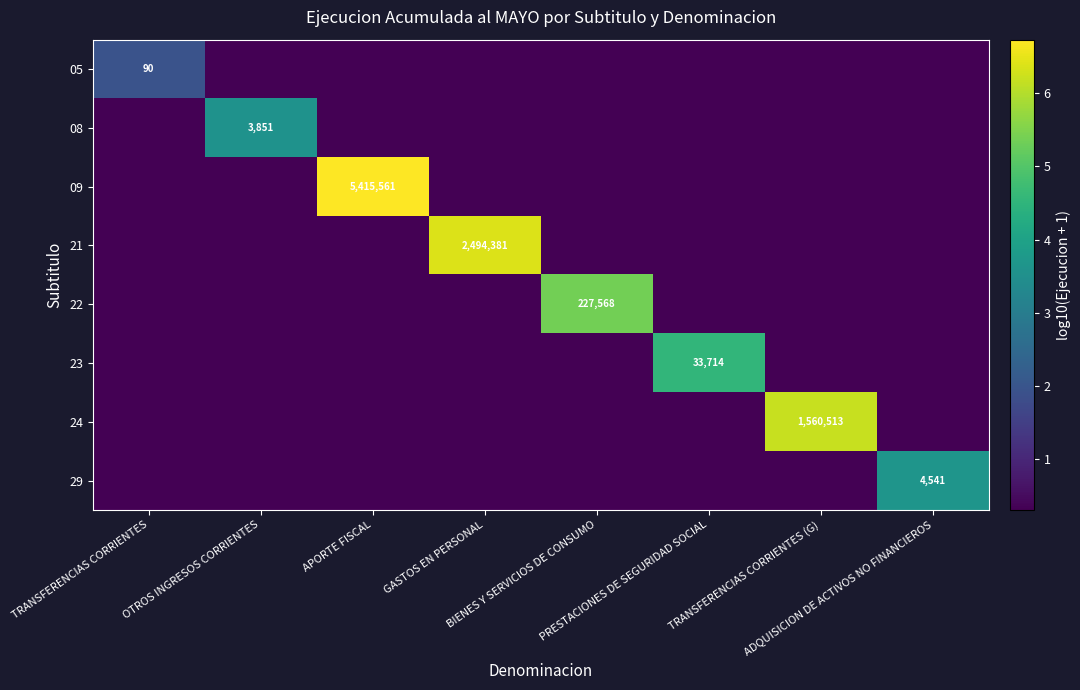

Between OTROS INGRESOS CORRIENTES and BIENES Y SERVICIOS DE CONSUMO, which series saw the biggest shift?

22